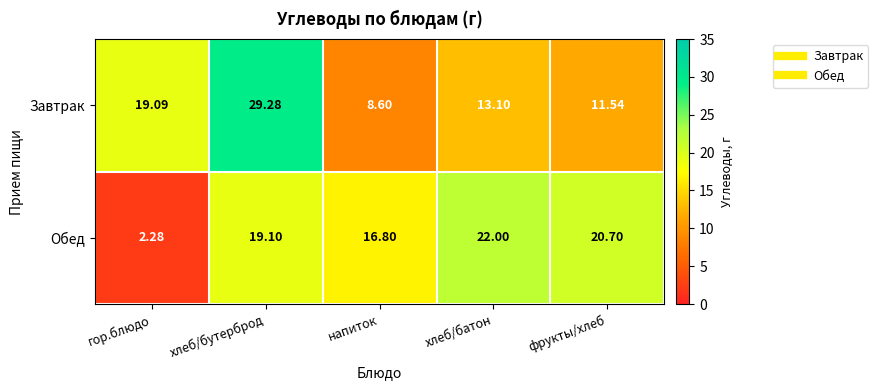

At which label does Завтрак reach its peak?

хлеб/бутерброд